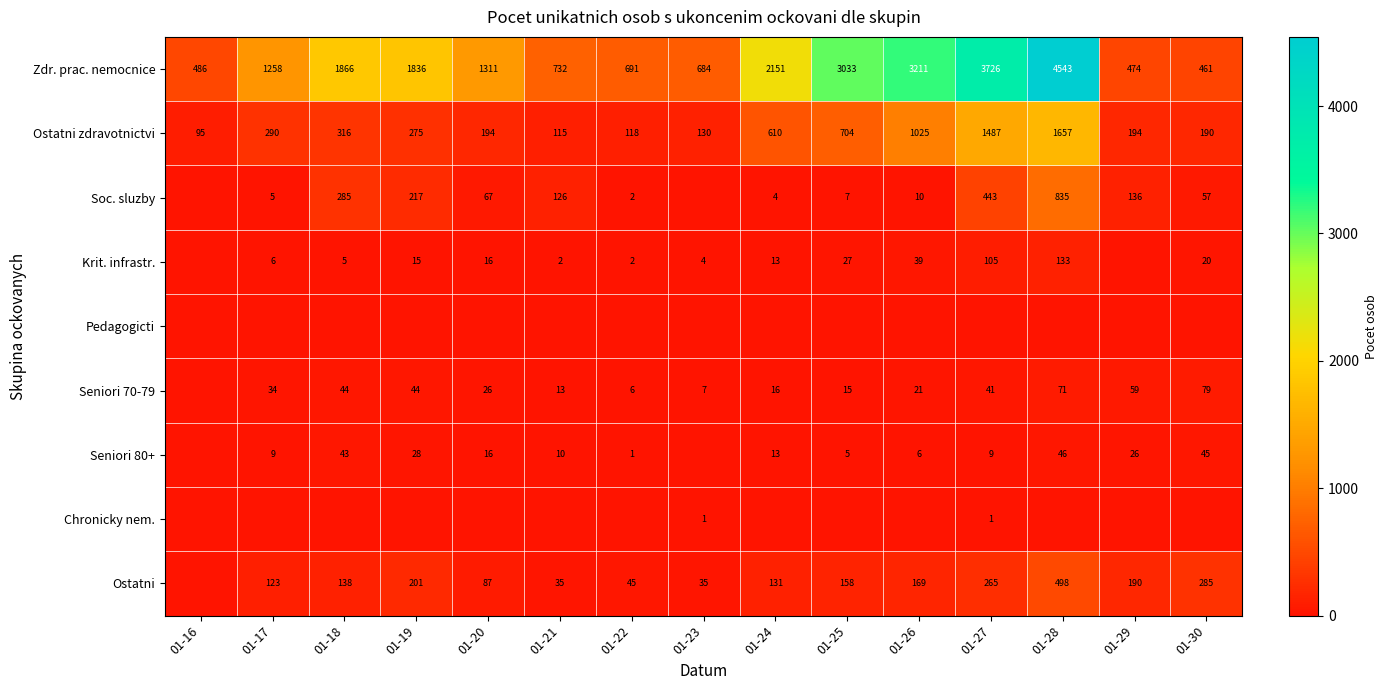

The value of Seniori 80+ at 01-26 is 10. True or false?

False